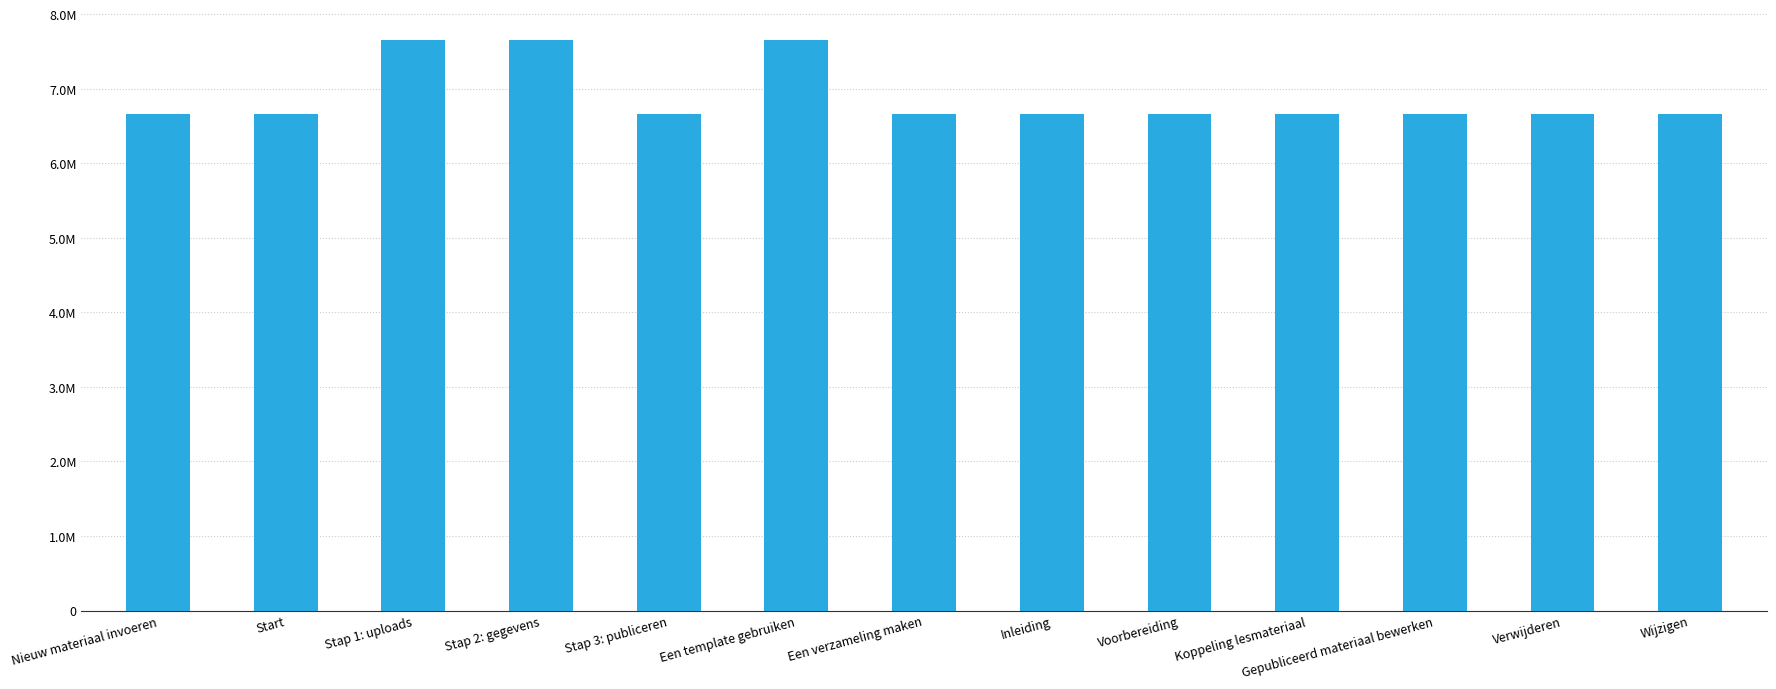

What is the label of the 10th bar from the left?

Koppeling lesmateriaal